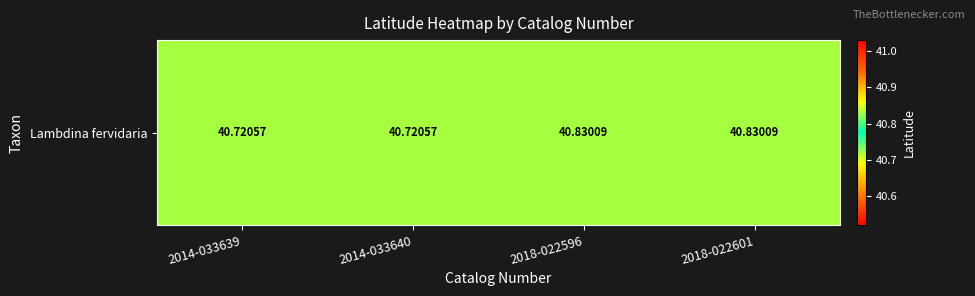

Rank the categories by value from lowest to highest.

2014-033639, 2014-033640, 2018-022596, 2018-022601